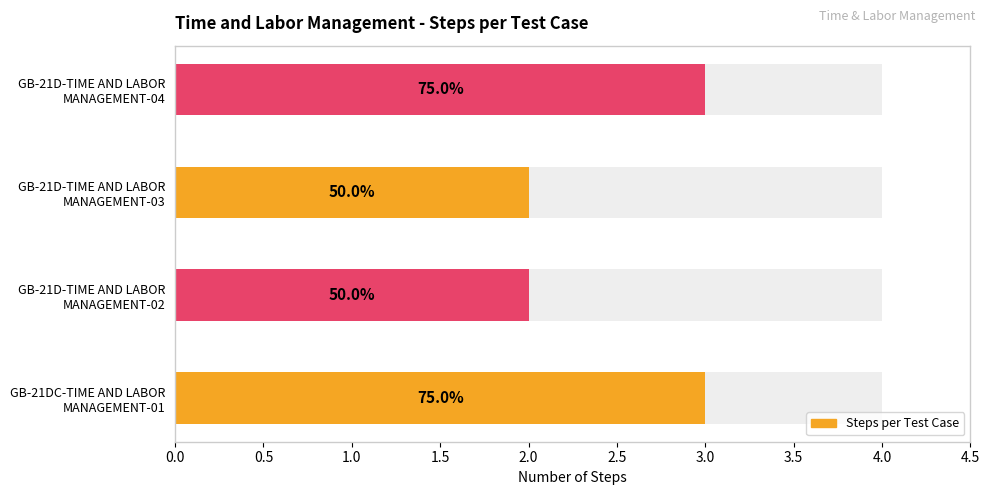

Between GB-21D-TIME AND LABOR
MANAGEMENT-02 and GB-21D-TIME AND LABOR
MANAGEMENT-03, which is larger?

GB-21D-TIME AND LABOR
MANAGEMENT-02